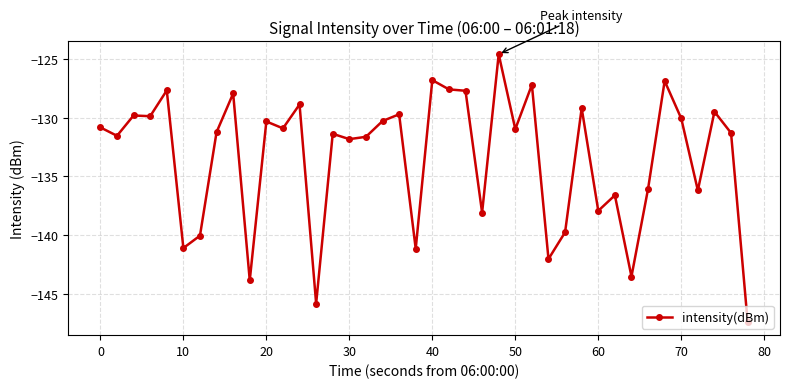

What is the difference between the second highest and minimum values?

20.6